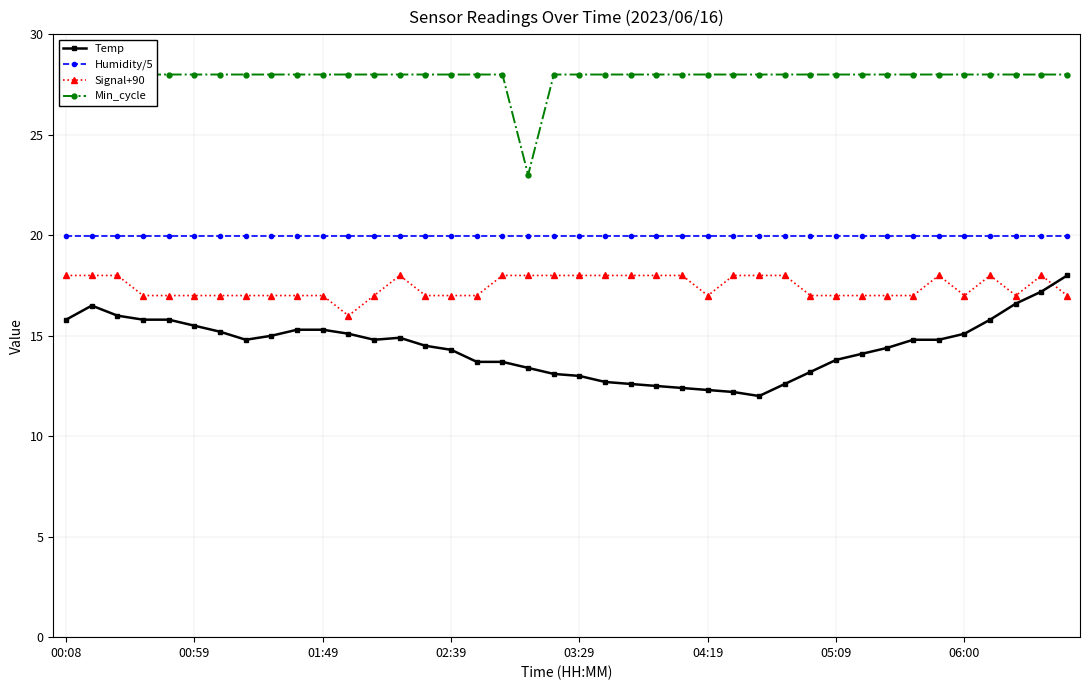

Rank the series by their maximum value, from lowest to highest.

Temp, Signal+90, Humidity/5, Min_cycle